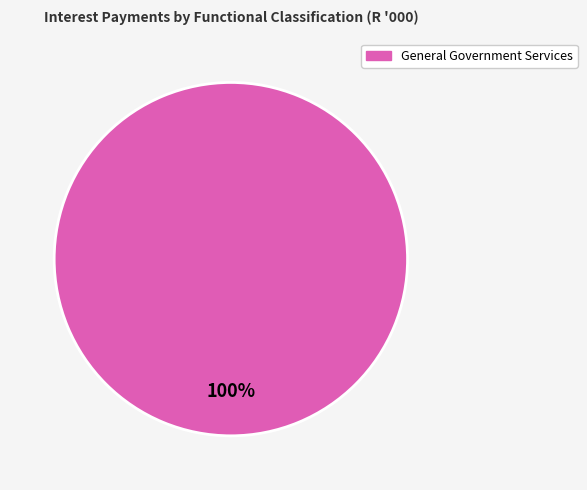

Is there any slice that represents more than half of the pie?

Yes